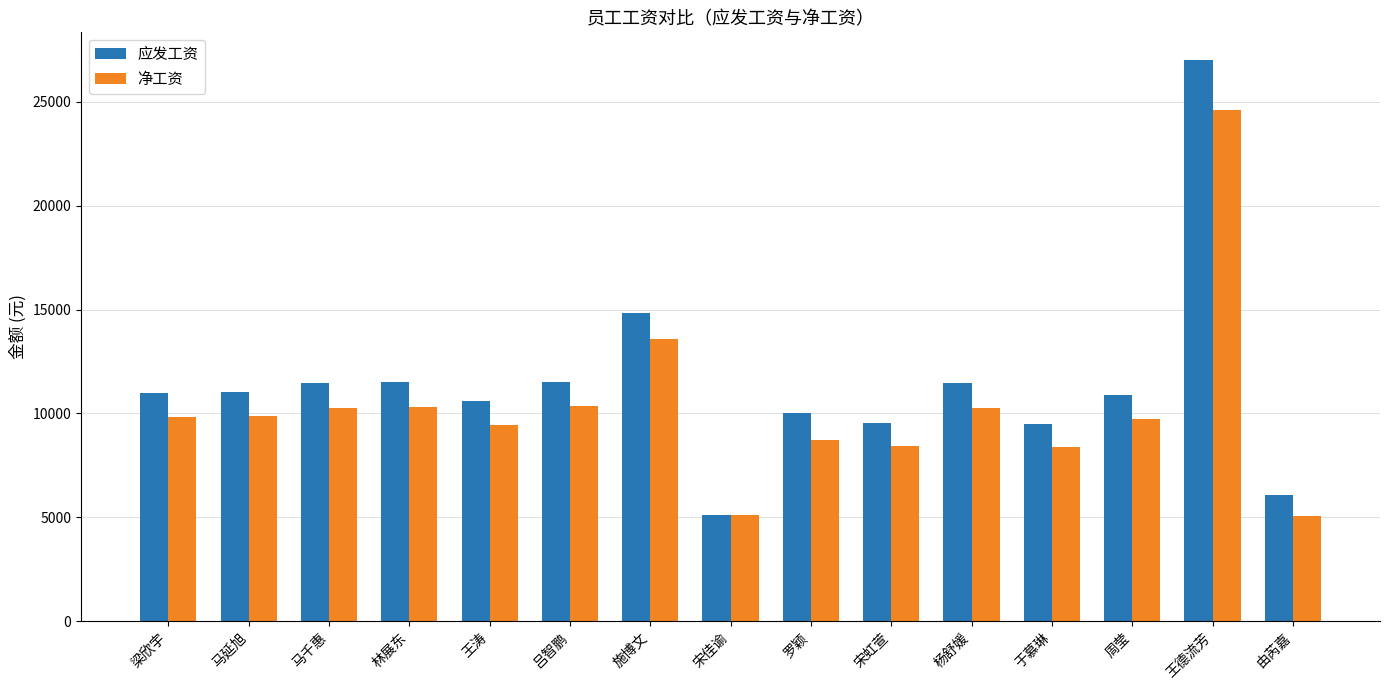

Rank the series by their maximum value, from highest to lowest.

应发工资, 净工资